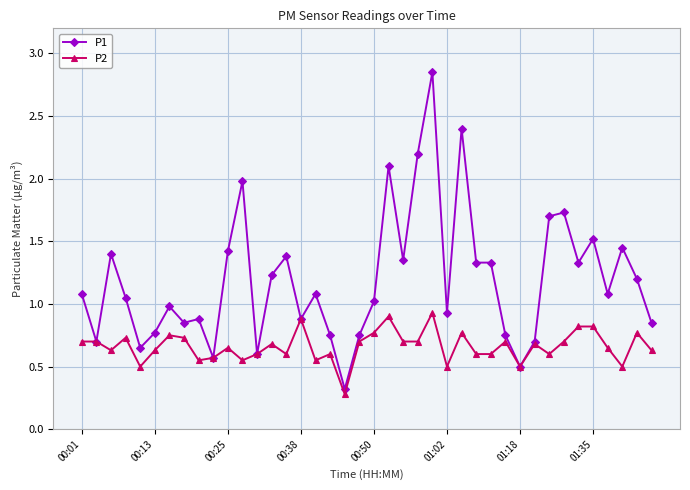

Which series has the largest total across all categories?

P1